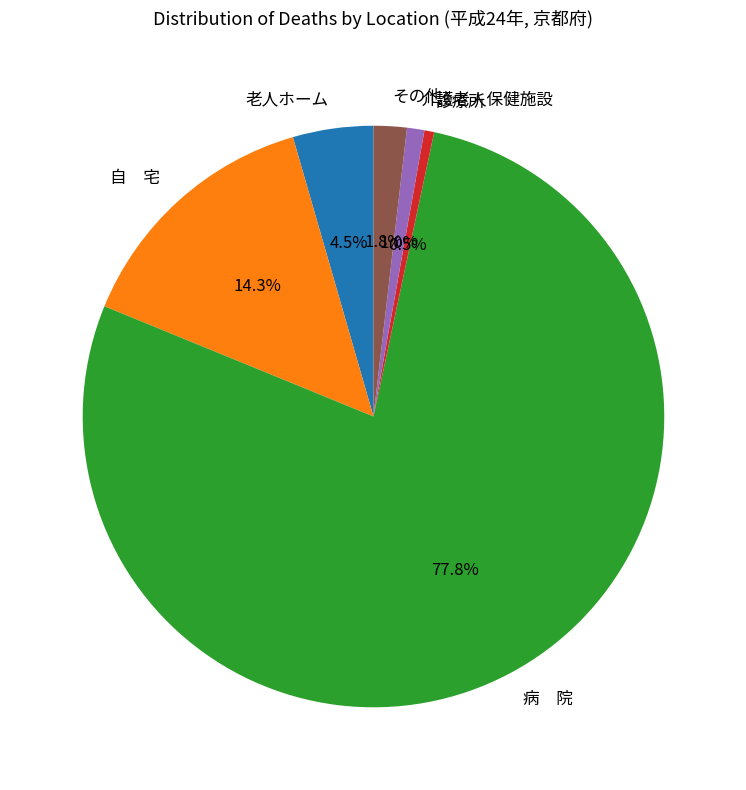

Between 診療所 and その他, which is larger?

その他